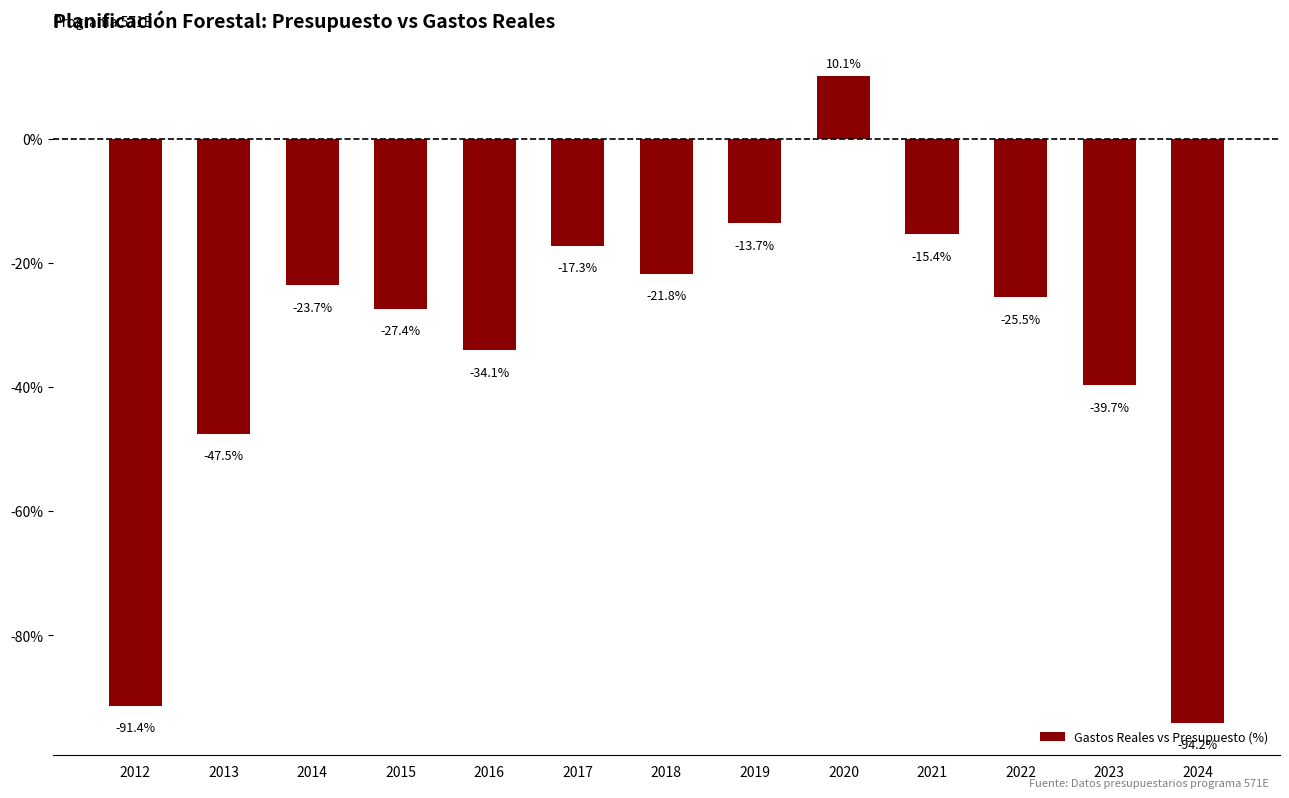

Is it true that the value at 2015 is -44.5?

False